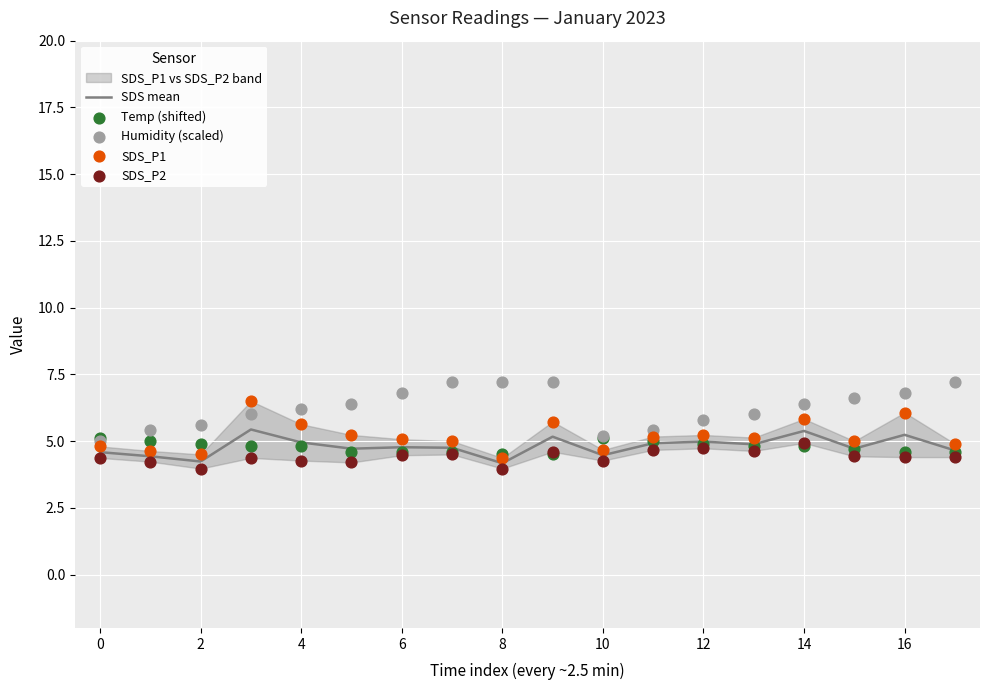

Which series reaches the minimum Y coordinate?

SDS_P2